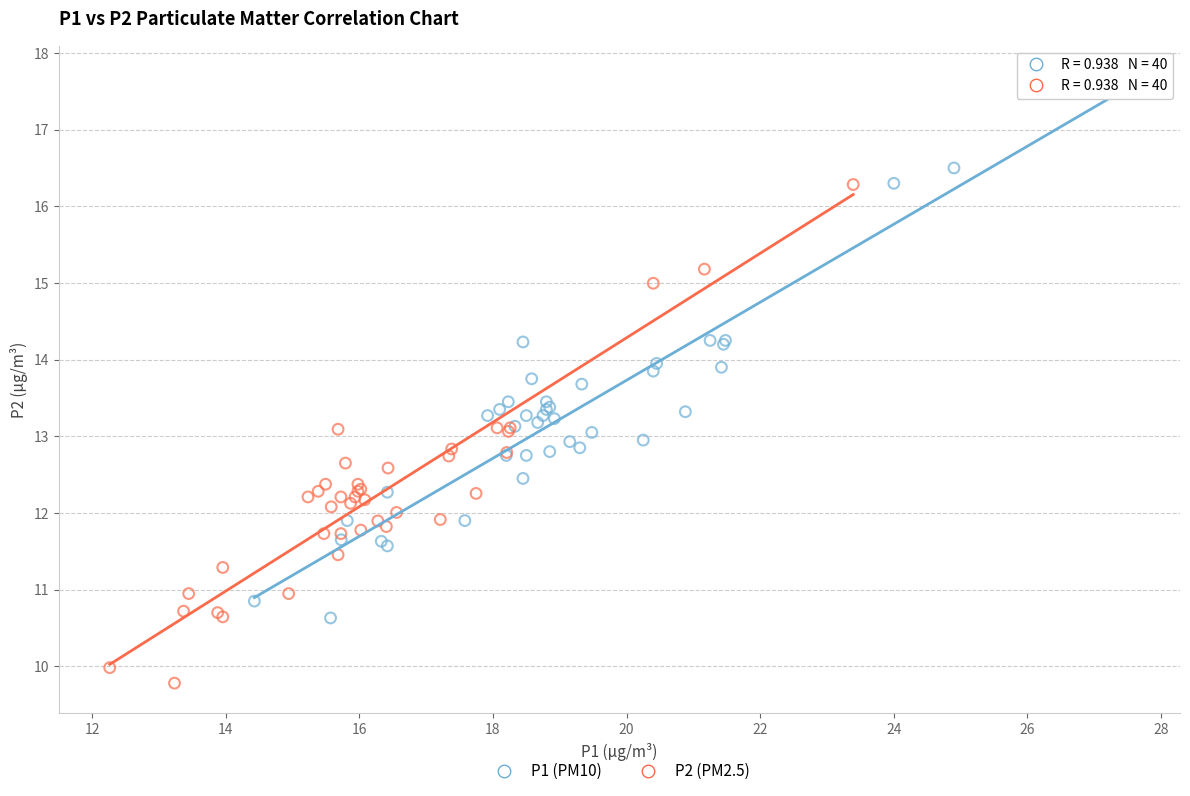

Which series has the largest Y range (max minus min)?

P1 (PM10)